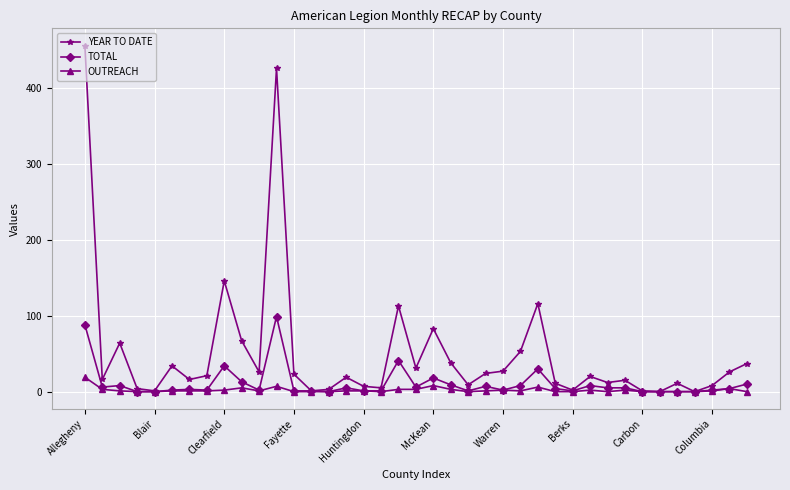

How many series are shown in this chart?

3